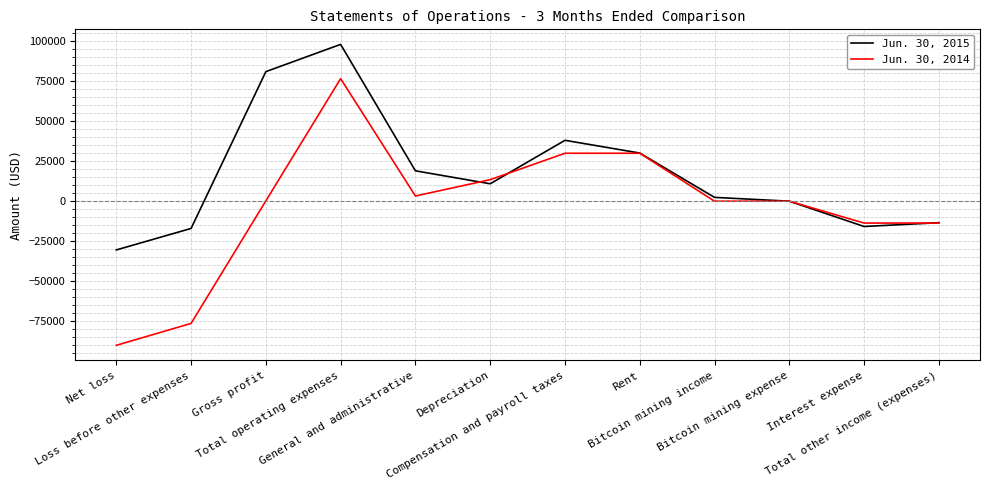

What is the total value across all series at Rent?

60131